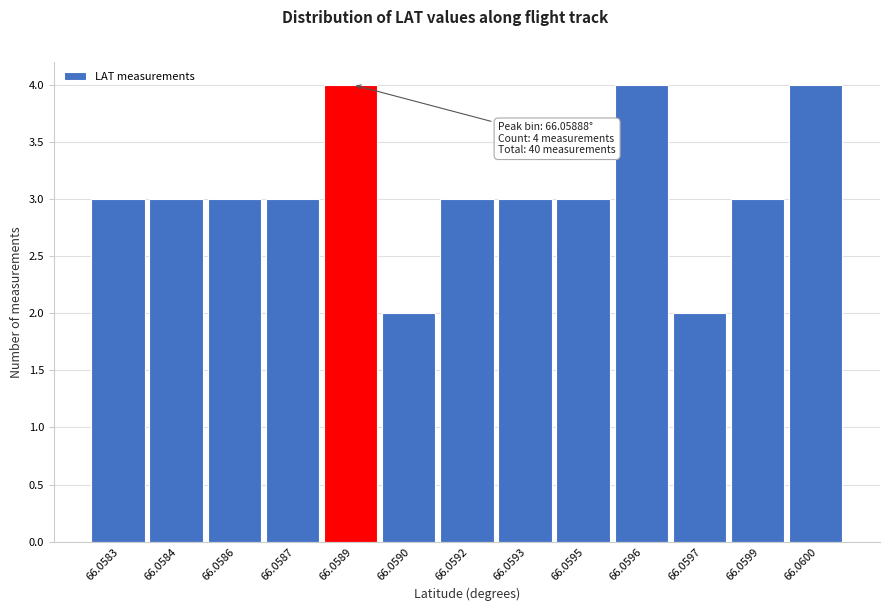

Reading right to left, list all the values displayed in this chart.

4	3	2	4	3	3	3	2	4	3	3	3	3